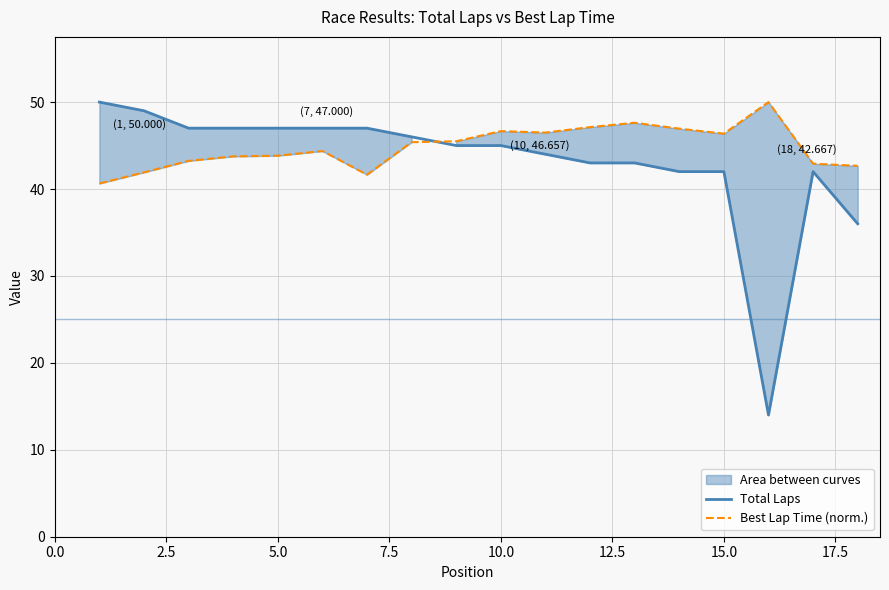

What is the highest value of the Total Laps series?

50.0